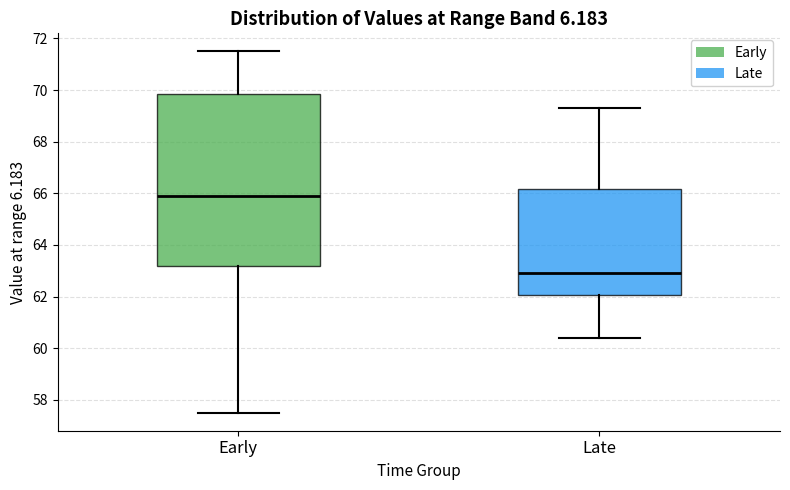

Reading left to right, read every box against the y-axis: the position of its median line, the range the box covers, and the ends of its whiskers. The values are not printed on the chart, so give them approximately, as read against the axis.

Early: median 66.0, box 63.2 to 69.8, whiskers 57.6 to 71.6
Late: median 63.0, box 62.0 to 66.2, whiskers 60.4 to 69.4